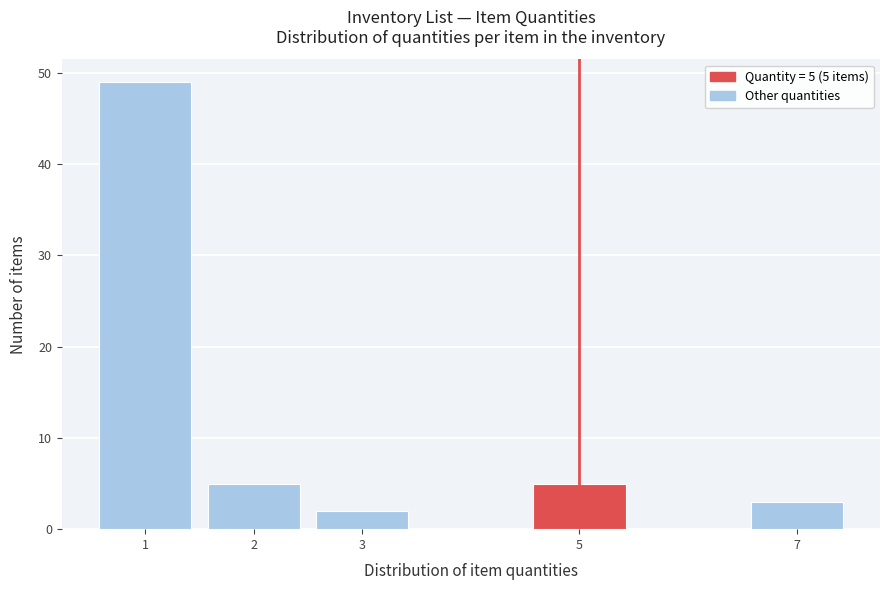

Which range on the x-axis has the tallest bar?

0.5 to 1.5